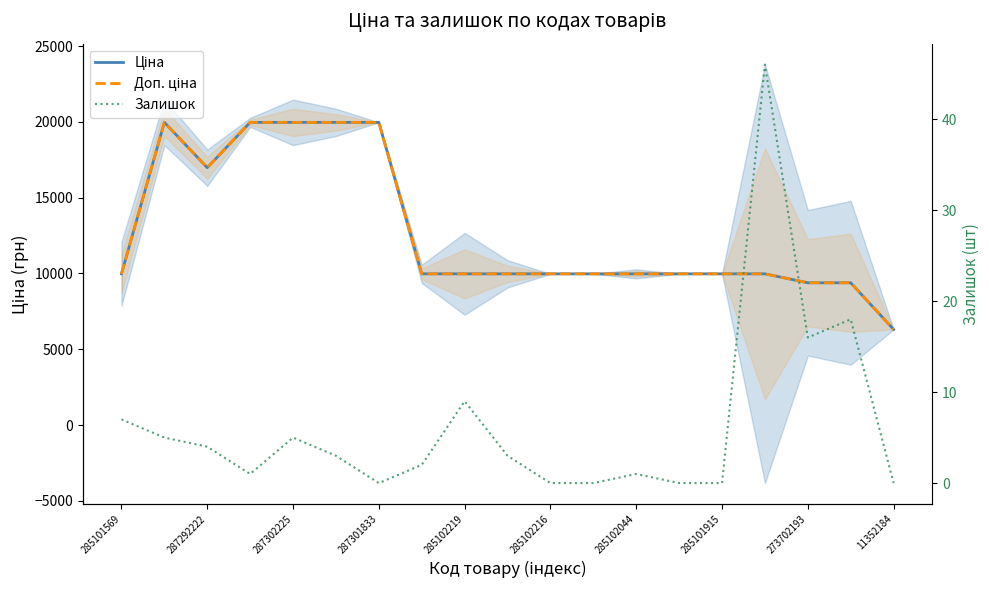

Which series has the largest range (max minus min)?

Ціна